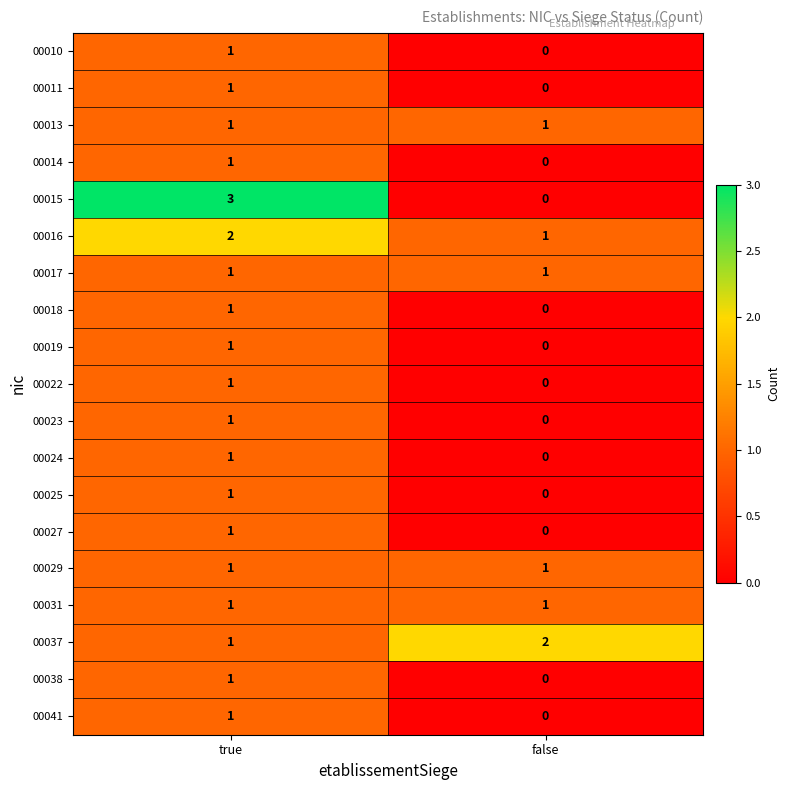

True or false: 00022 has a value of 0 at false.

True